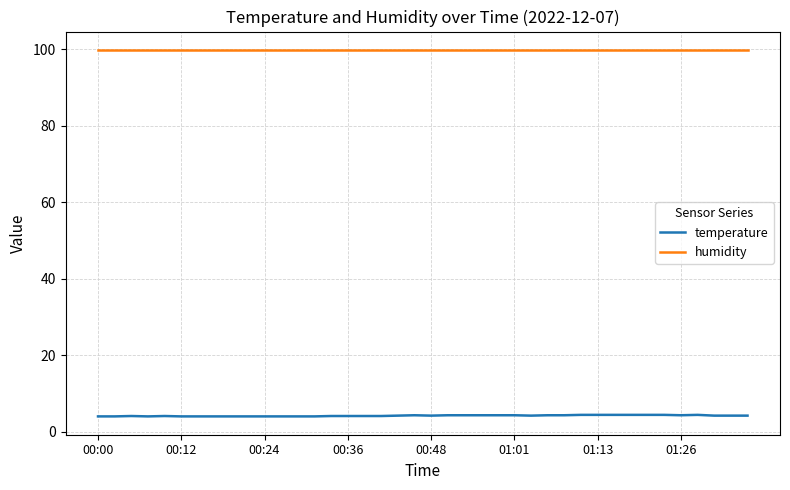

Count the number of categories in the chart.

40